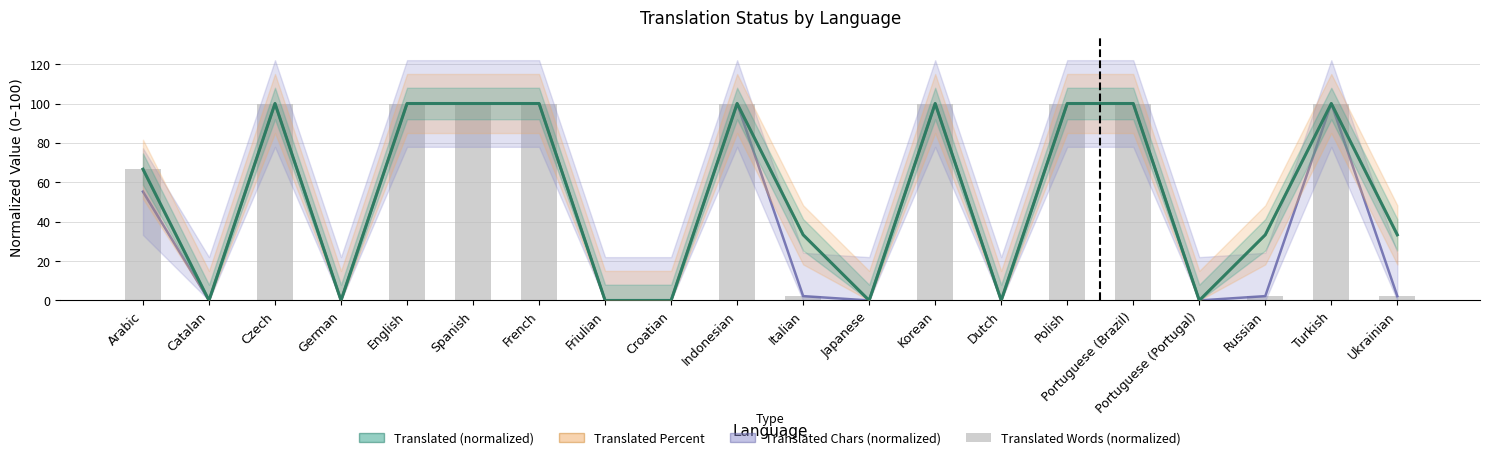

List the labels in order of value, smallest first.

Catalan, German, Friulian, Croatian, Japanese, Dutch, Portuguese (Portugal), Italian, Russian, Ukrainian, Arabic, Czech, English, Spanish, French, Indonesian, Korean, Polish, Portuguese (Brazil), Turkish